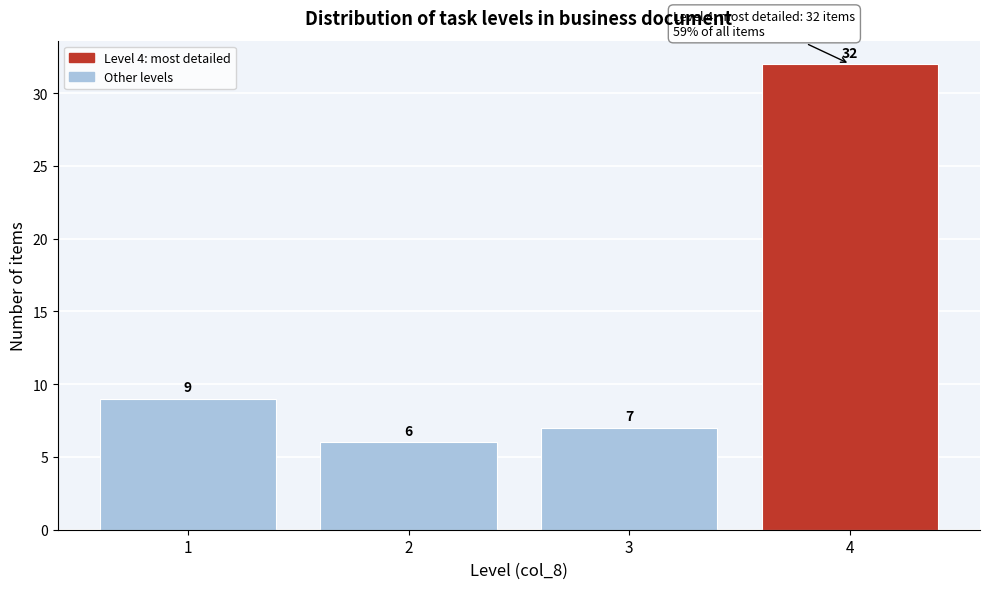

Reading left to right, transcribe all the data shown in this chart.

9	6	7	32